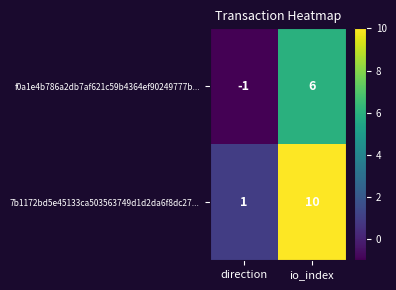

The f0a1e4b786a2db7af621c59b4364ef90249777b... series shows 6 at io_index. True or false?

True